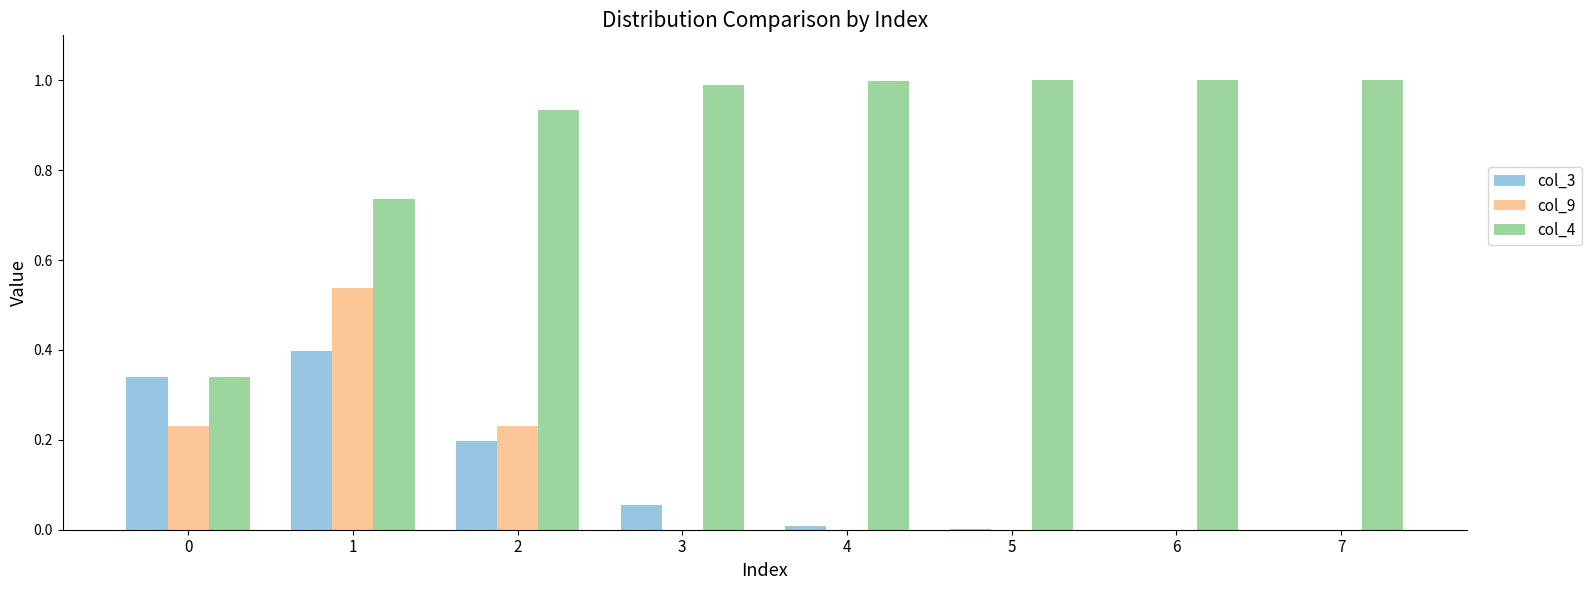

What is the maximum value shown in the chart?

1.0